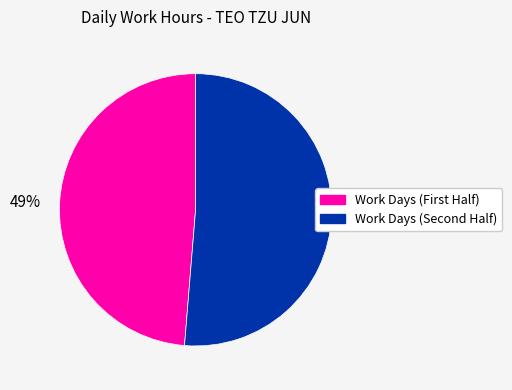

Is there a majority slice in this chart?

Yes